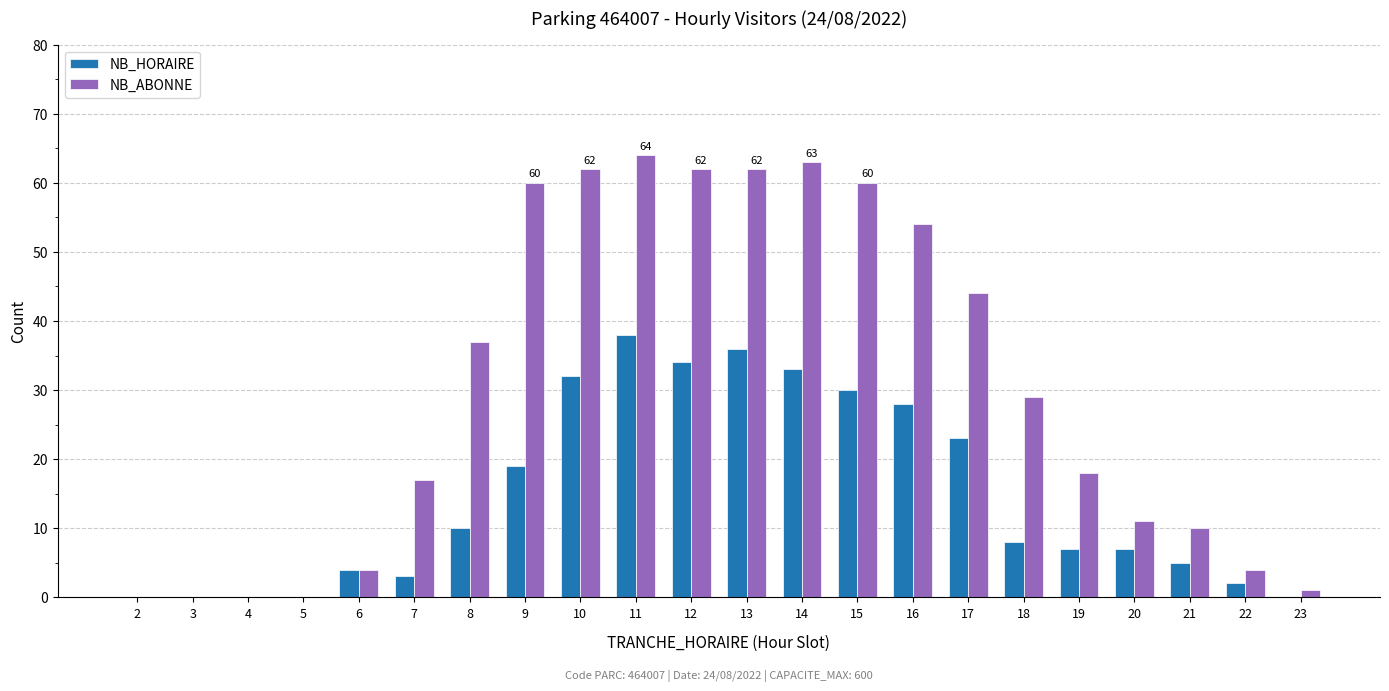

Is the value of NB_HORAIRE at 7 greater than the value of NB_ABONNE at 18?

No